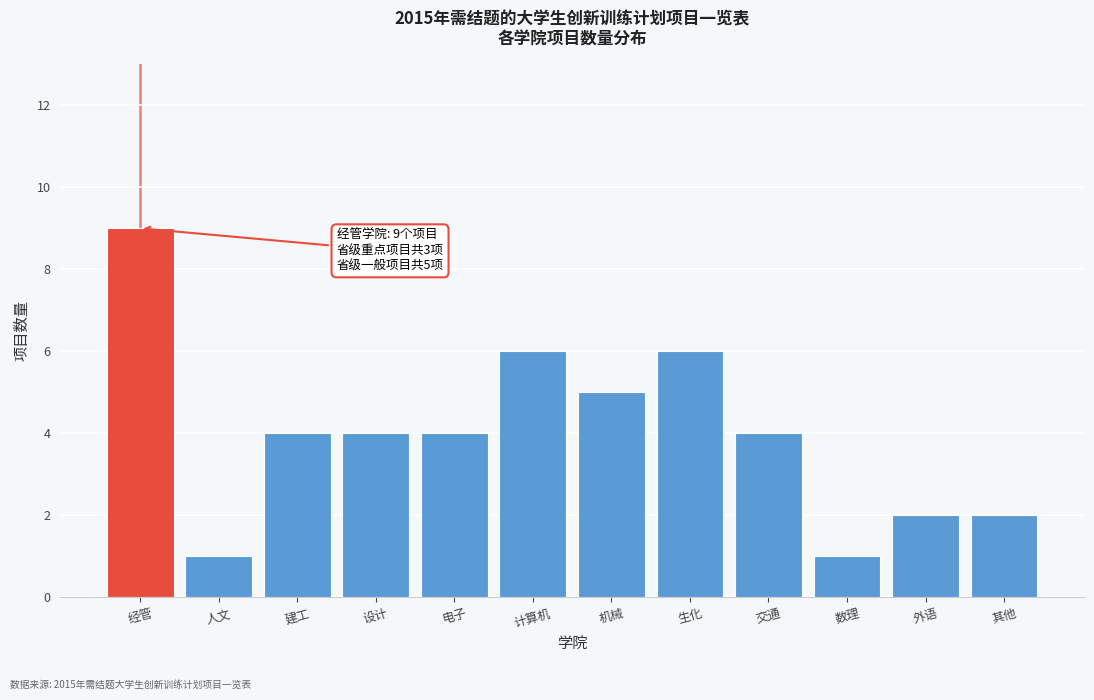

Reading left to right, what are all the values shown in this chart?

经管=9	人文=1	建工=4	设计=4	电子=4	计算机=6	机械=5	生化=6	交通=4	数理=1	外语=2	其他=2